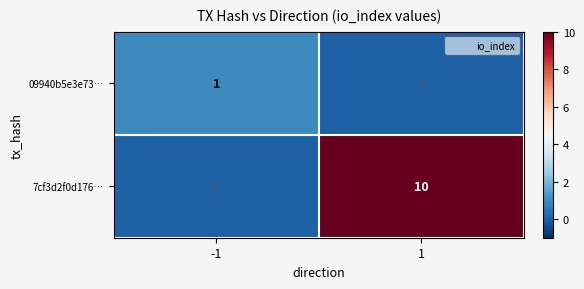

Reading right to left, what are all the values shown in this chart?

09940b5e3e73…: 0	1
7cf3d2f0d176…: 10	0